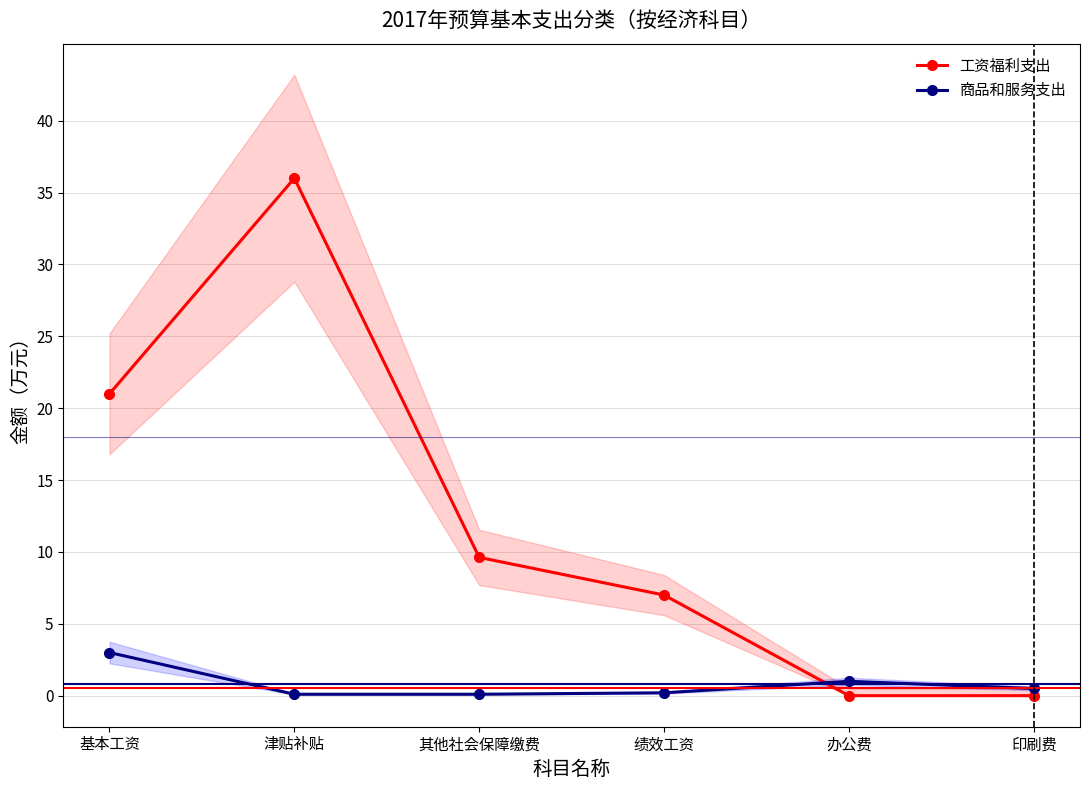

Which category has the highest value across all series?

津贴补贴